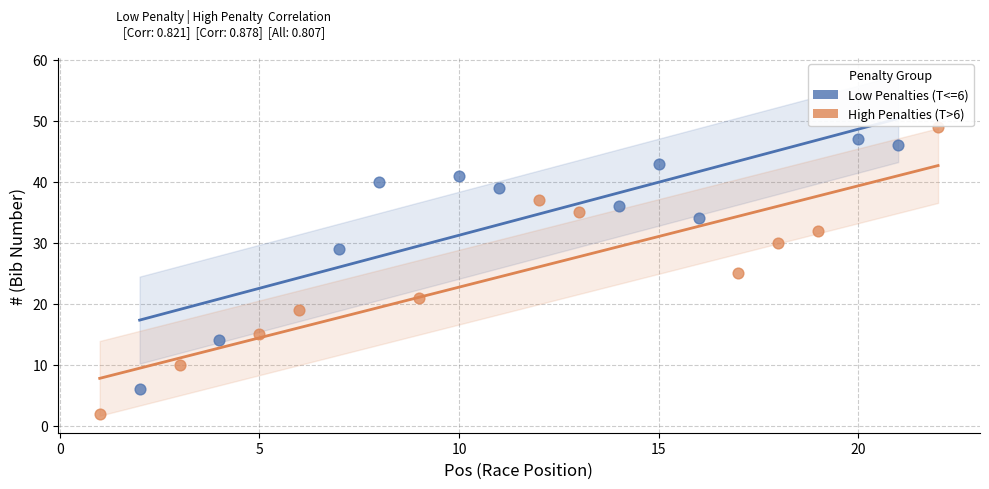

Which series reaches the minimum Y coordinate?

High Penalties (T>6)